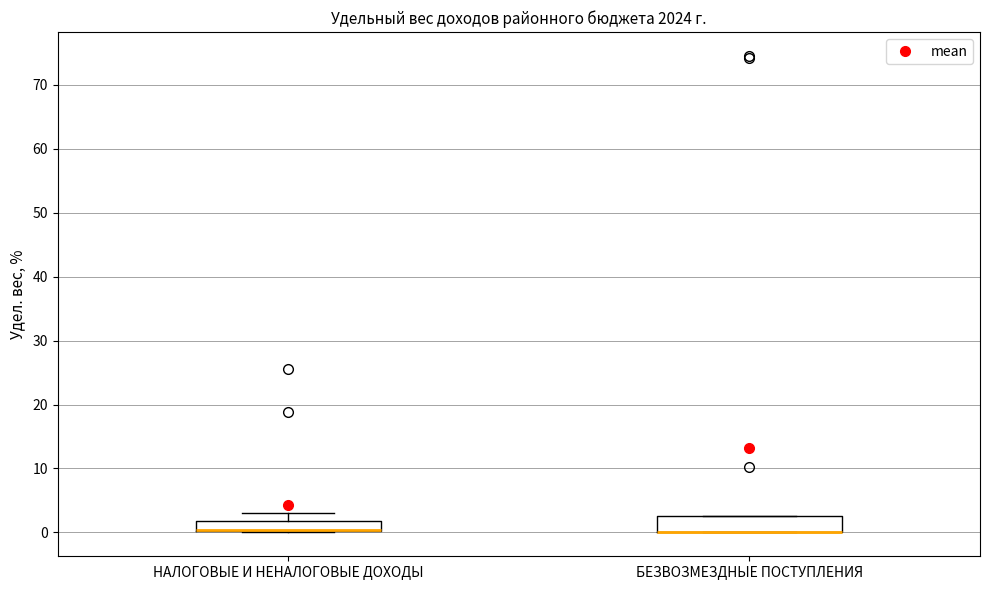

Reading left to right, transcribe this box plot: for each box, give where its median line is, the range the box spans, and where its two whiskers end, as read against the y-axis. The values are not printed on the chart, so give them approximately, as read against the axis.

НАЛОГОВЫЕ И НЕНАЛОГОВЫЕ ДОХОДЫ: median 0 (drawn on the box's lower edge), box 0 to 2, whiskers 0 to 3
БЕЗВОЗМЕЗДНЫЕ ПОСТУПЛЕНИЯ: median 0 (drawn on the box's lower edge), box 0 to 3, whiskers 0 to 3